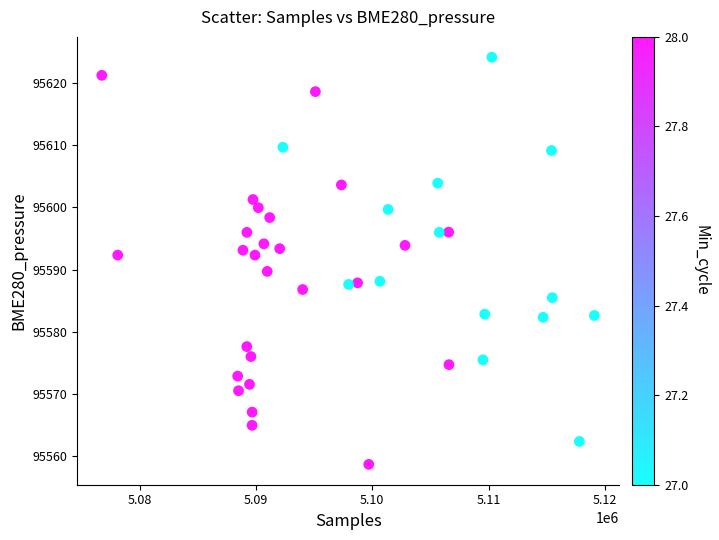

What is the range of X values (max minus min)?

42337.0